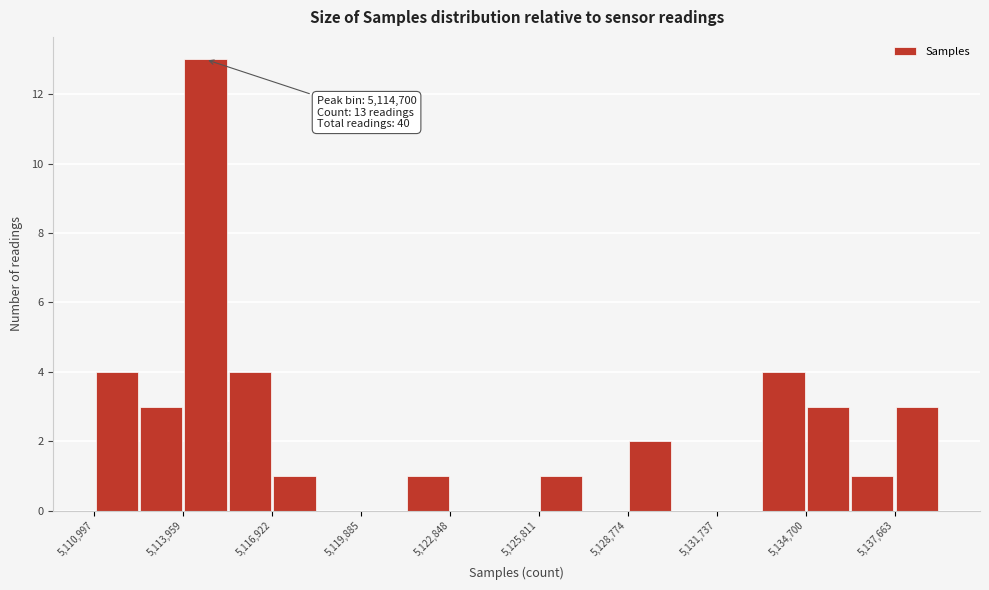

Around what value on the x-axis is the tallest bar? Give the approximate position of its centre, as read against the axis.

5114500